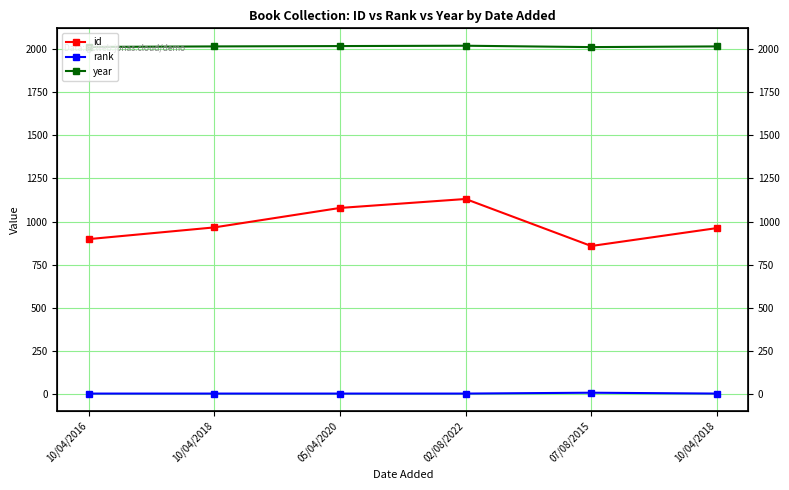

Rank the series by their maximum value, from highest to lowest.

year, id, rank